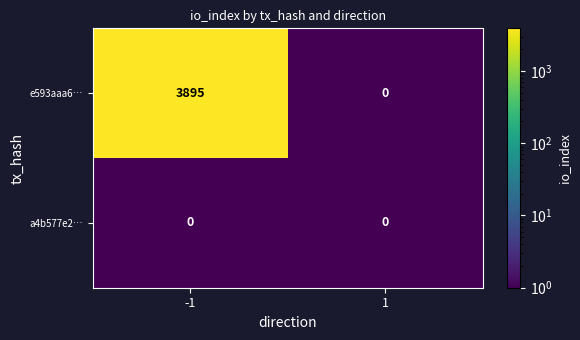

What is the minimum value shown in the chart?

0